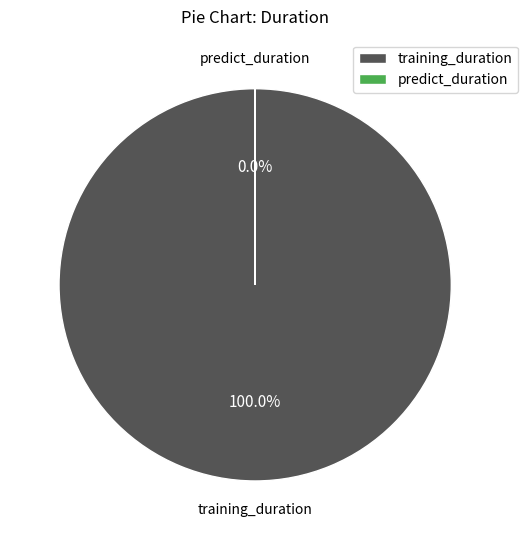

Which category has the smallest portion of the pie?

predict_duration